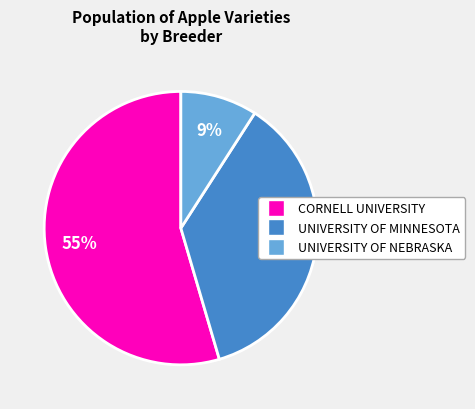

To the nearest percent, what is the average slice percentage?

33%